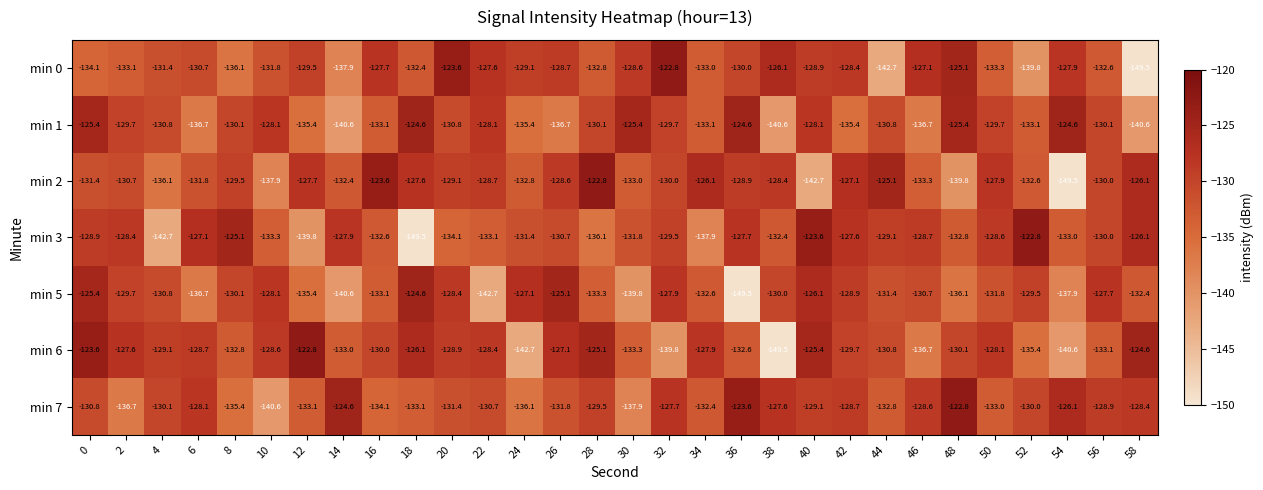

At 34, list the series in order from largest to smallest.

min 2, min 6, min 7, min 5, min 0, min 1, min 3